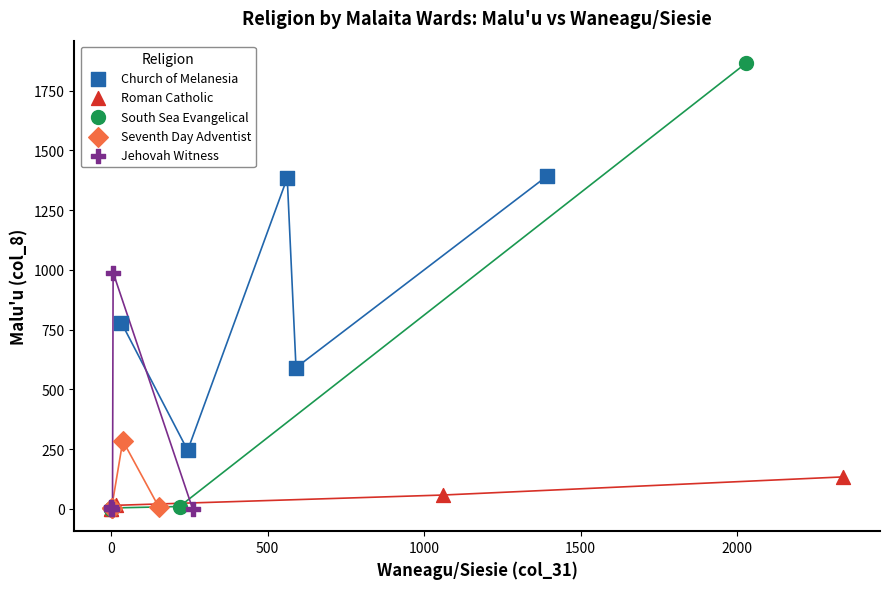

Which series has the widest spread of Y values?

South Sea Evangelical